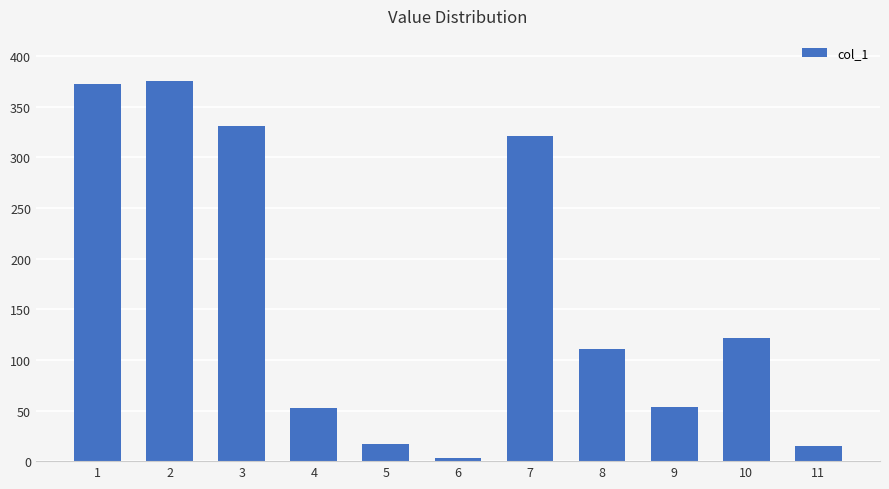

How many data points are less than 111?

5